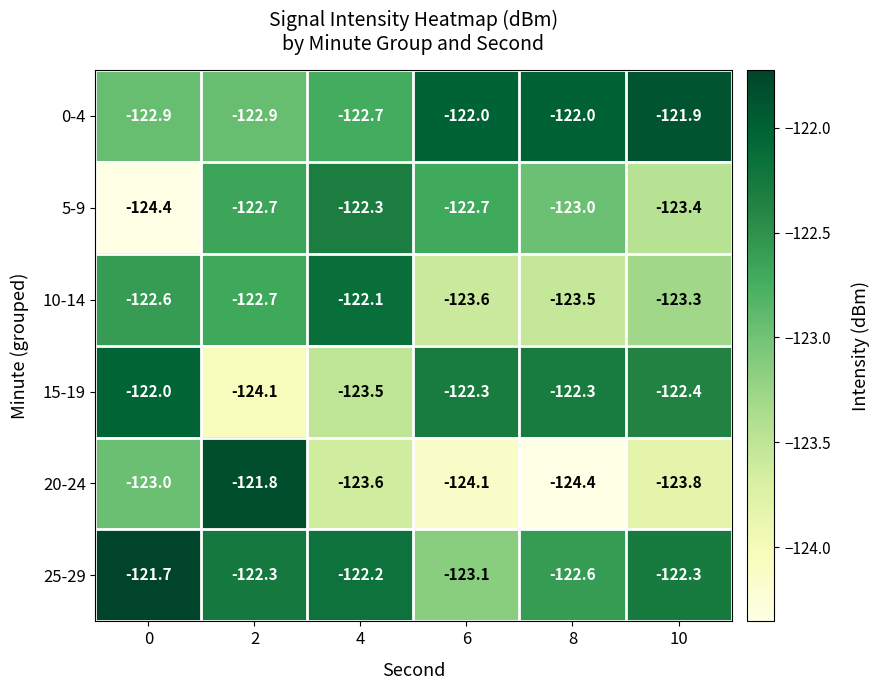

True or false: 20-24 has a value of -26.1 at 2.

False